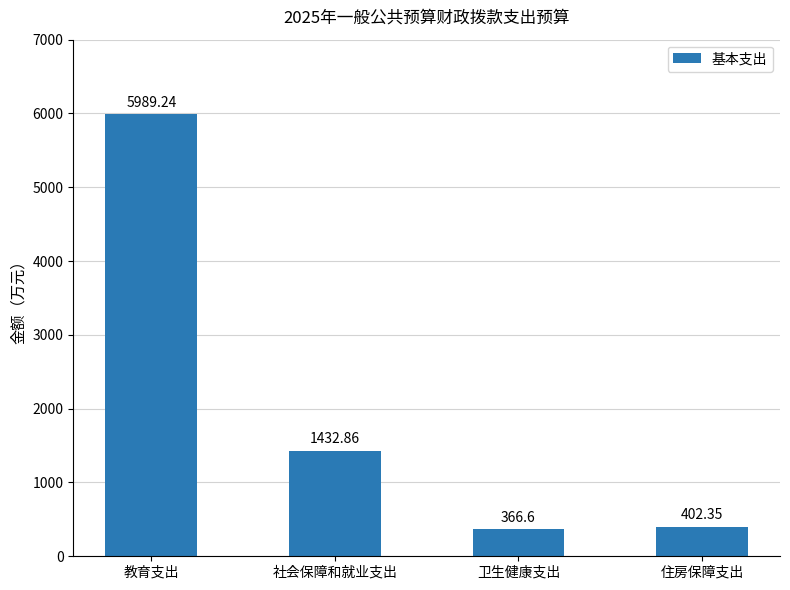

What is the change in value from 教育支出 to 住房保障支出?

-5586.9